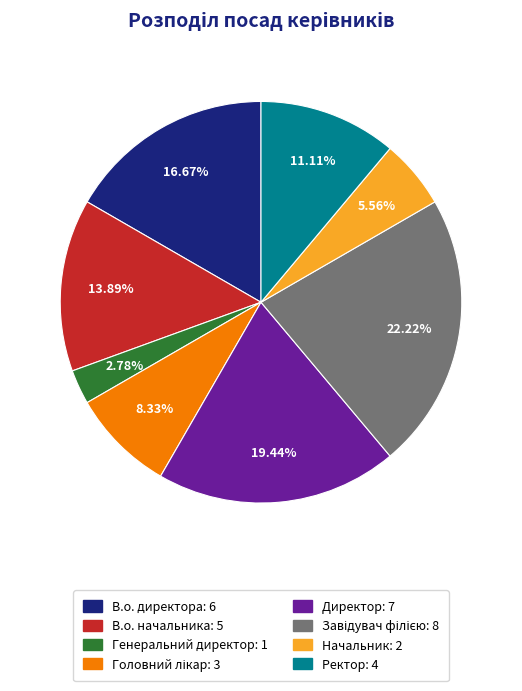

What percentage is the В.о. начальника slice, to the nearest percent?

14%